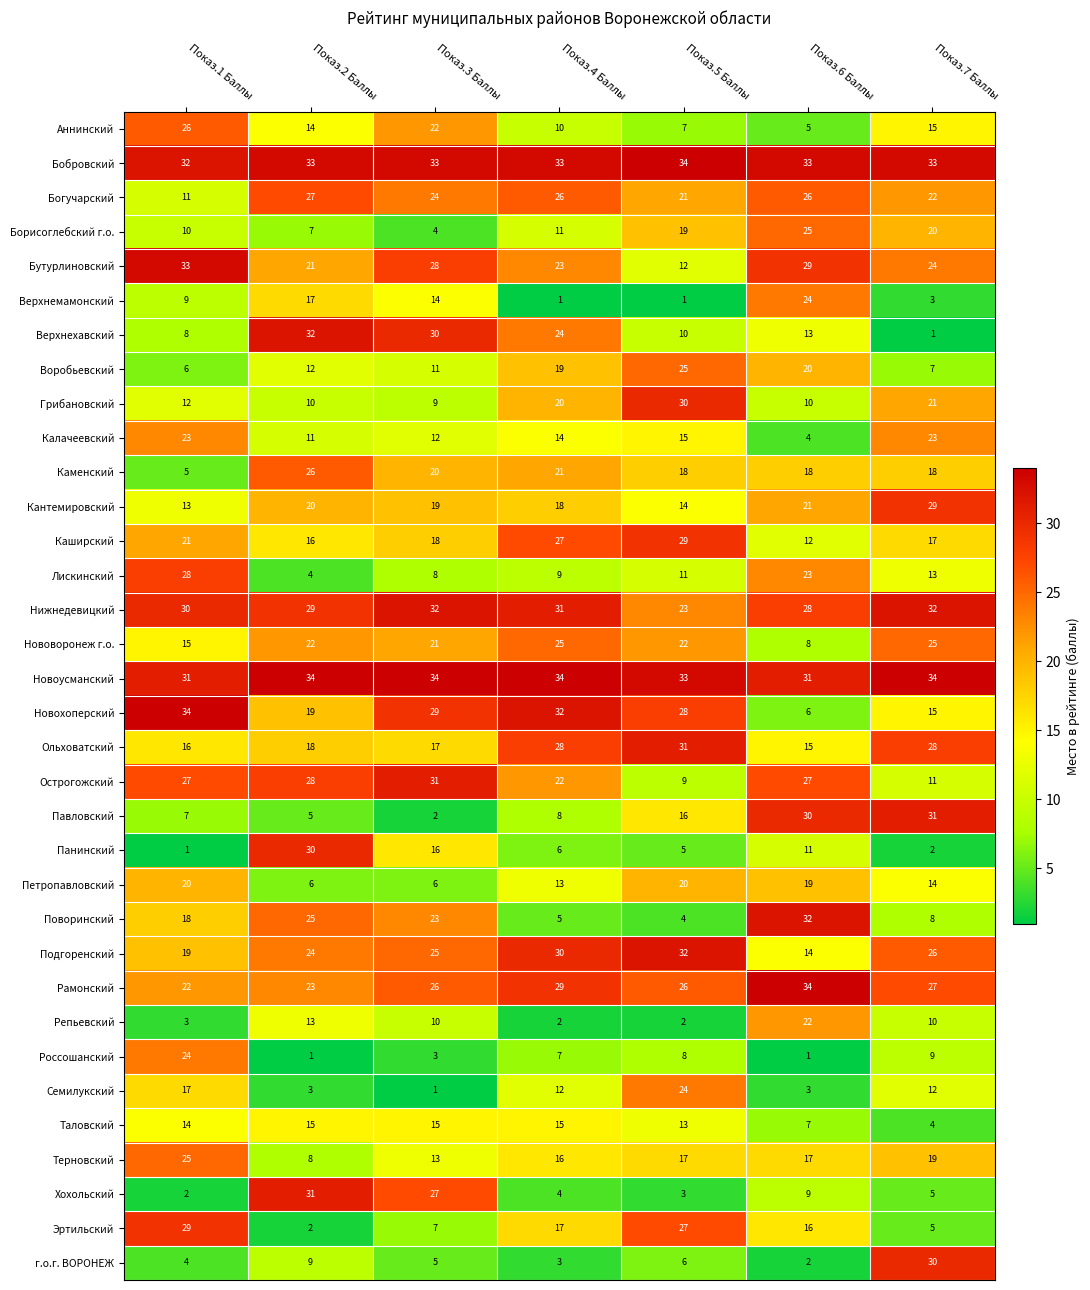

Is it true that Панинский equals 16 at Показ.6 Баллы?

False